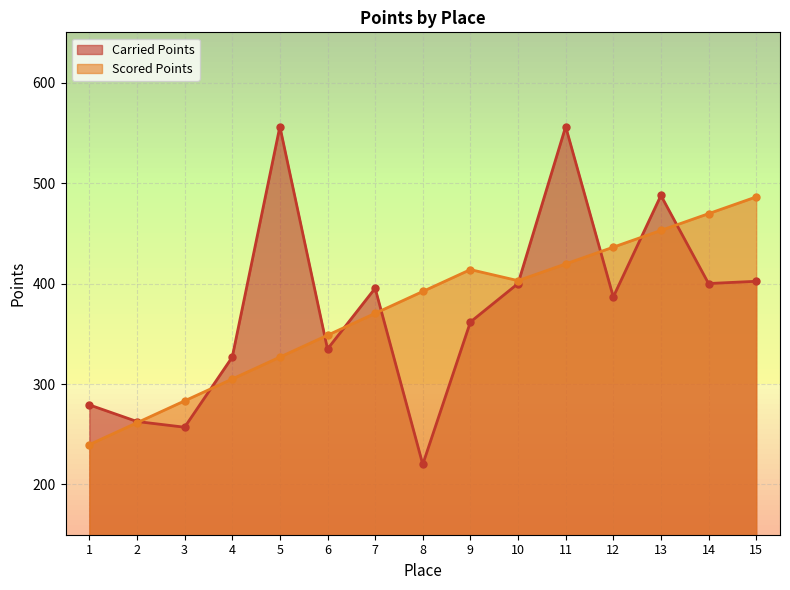

How many values in the Carried Points series exceed 386?

8